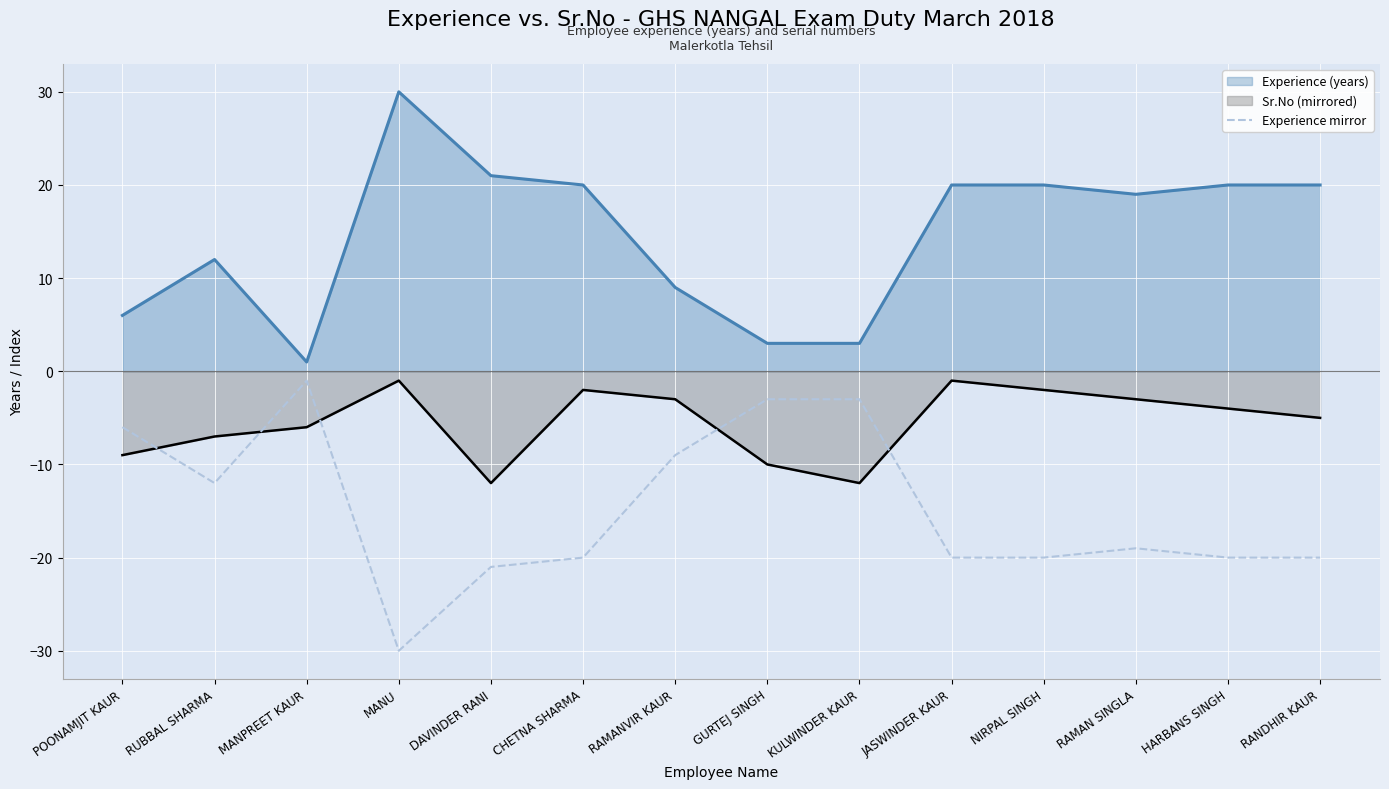

How many values exceed -19?

6